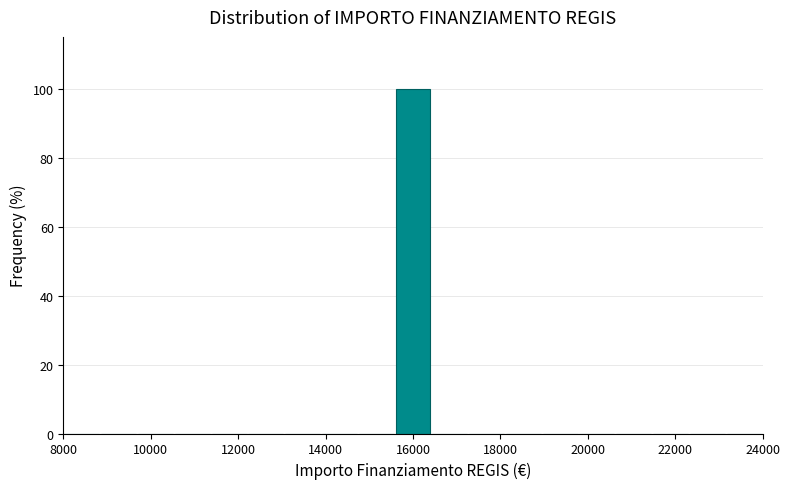

What is the height of the bar covering 15600 to 16400 on the x-axis? Neither the bar edges nor the heights are printed on the chart, so give them approximately, as read against the axes.

100